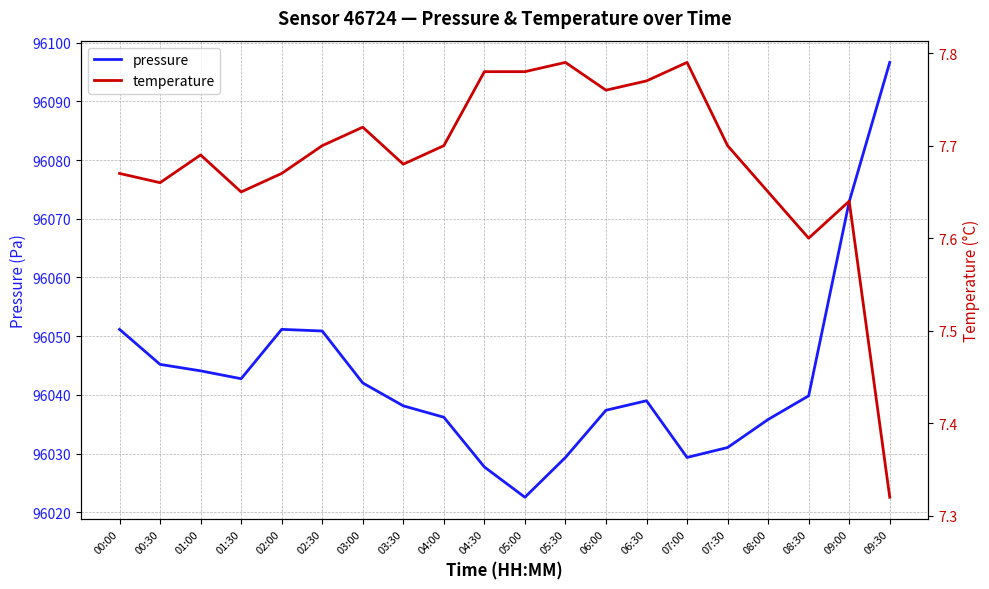

What is the value of the temperature point at the 12th from the left?

7.8